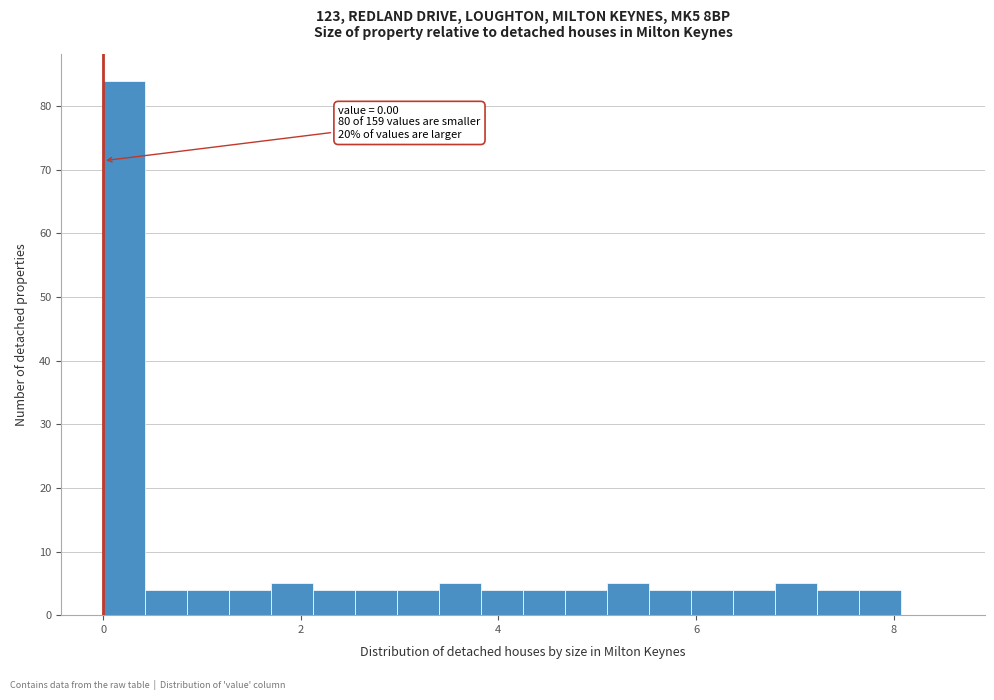

Around what value on the x-axis is the tallest bar? Give the approximate position of its centre, as read against the axis.

0.2